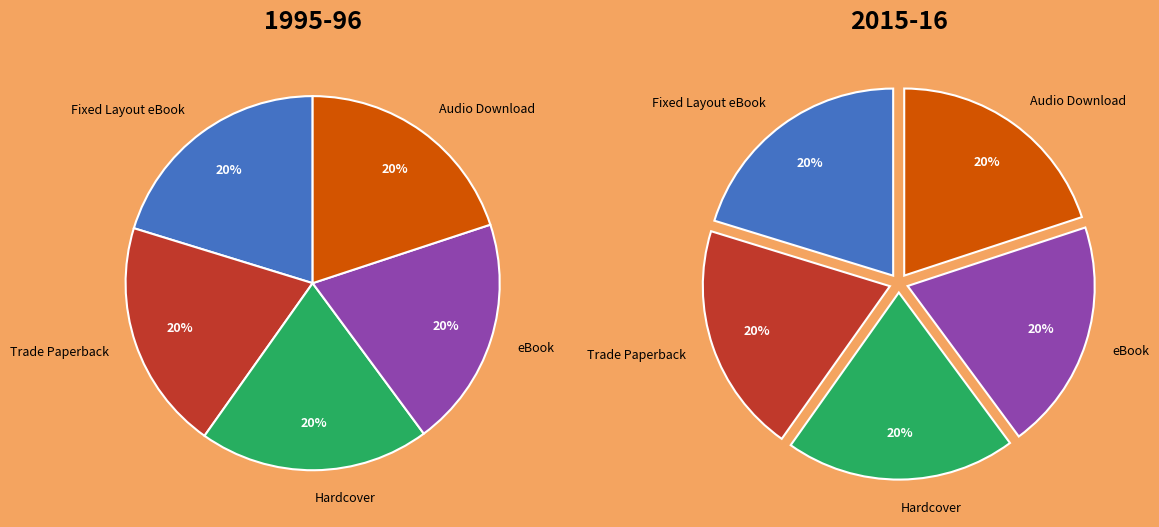

Approximately how many times larger is the value at Audio Download compared to Trade Paperback?

1.0